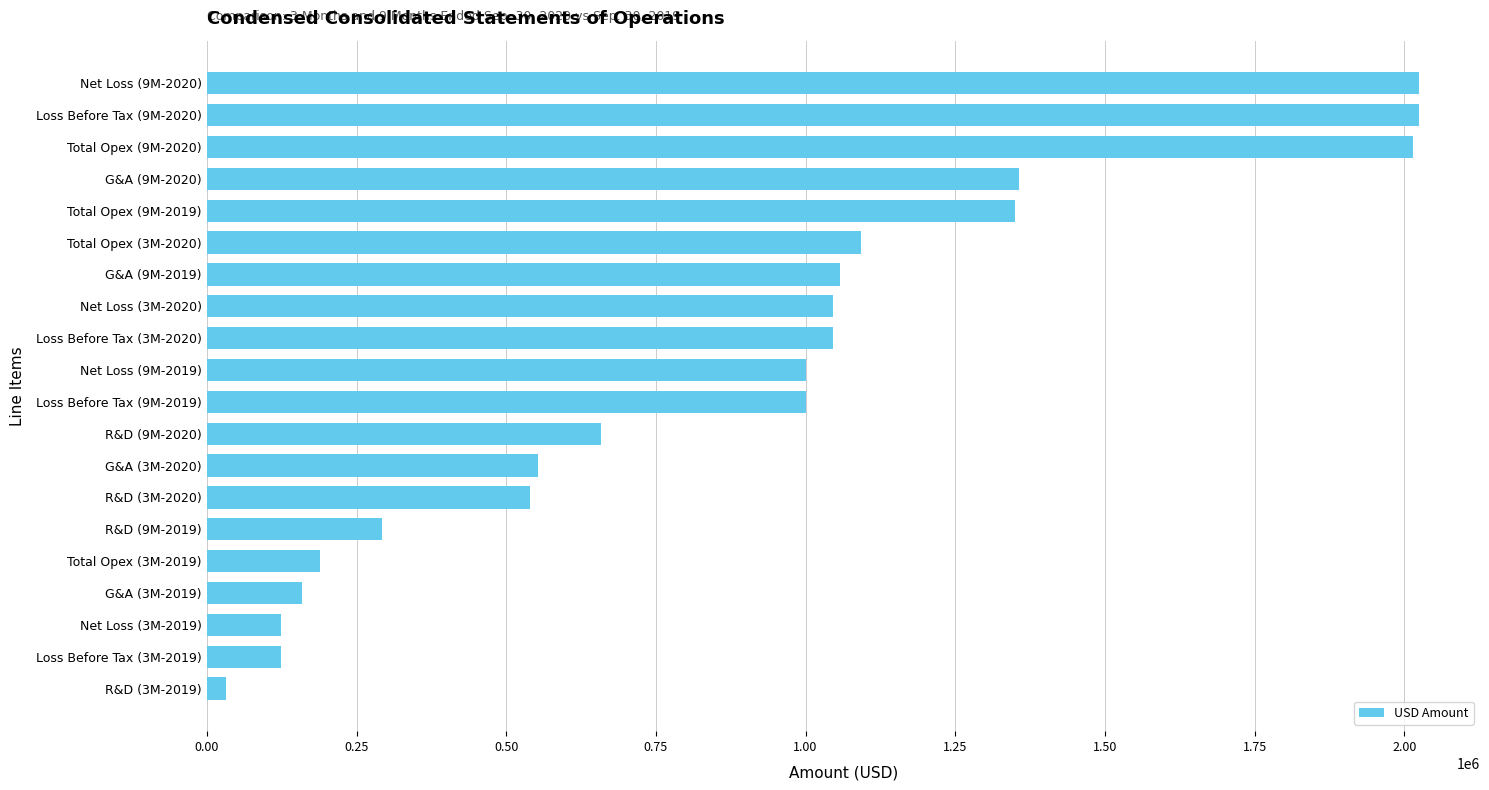

What is the greatest value displayed?

2025083